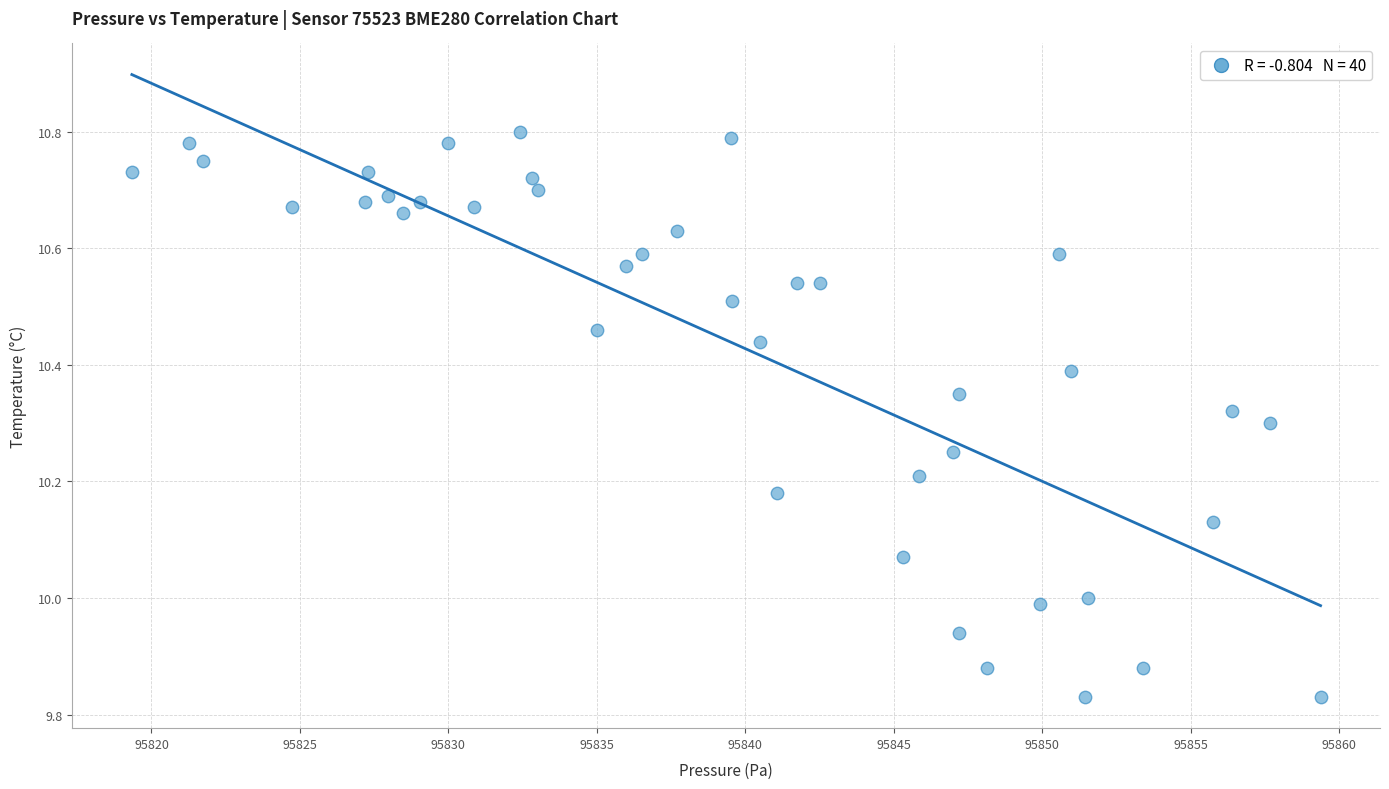

What is the range of X values (max minus min)?

40.0